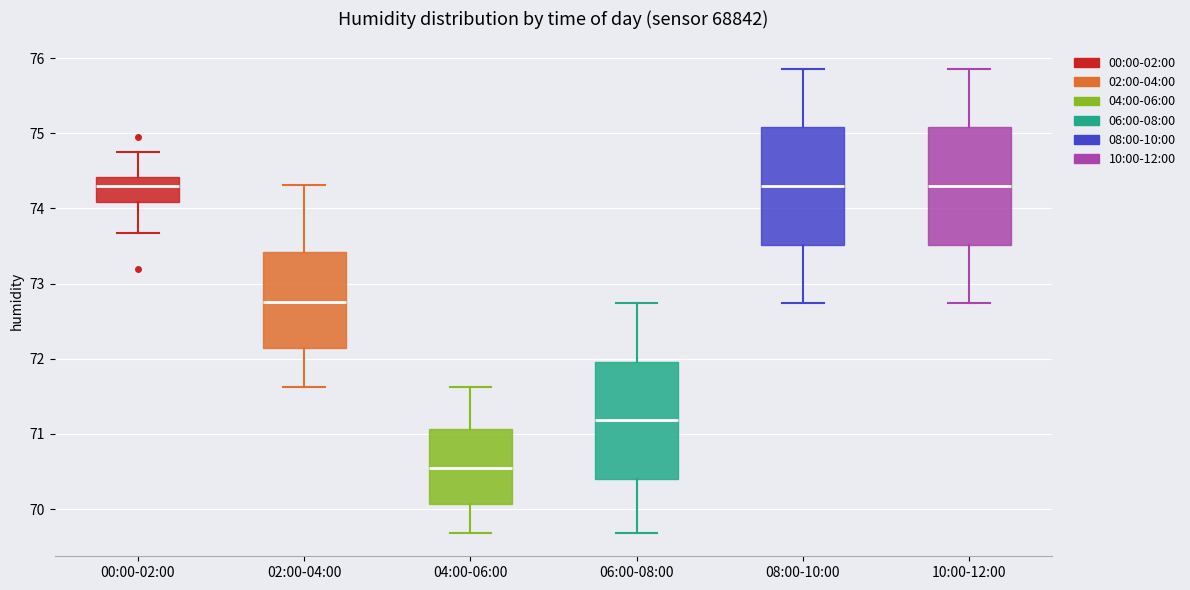

Reading left to right, transcribe this box plot: for each box, give where its median line is, the range the box spans, and where its two whiskers end, as read against the y-axis. The values are not printed on the chart, so give them approximately, as read against the axis.

00:00-02:00: median 74.3, box 74.1 to 74.4, whiskers 73.7 to 74.8
02:00-04:00: median 72.8, box 72.1 to 73.4, whiskers 71.6 to 74.3
04:00-06:00: median 70.6, box 70.1 to 71.1, whiskers 69.7 to 71.6
06:00-08:00: median 71.2, box 70.4 to 72.0, whiskers 69.7 to 72.7
08:00-10:00: median 74.3, box 73.5 to 75.1, whiskers 72.7 to 75.9
10:00-12:00: median 74.3, box 73.5 to 75.1, whiskers 72.7 to 75.9